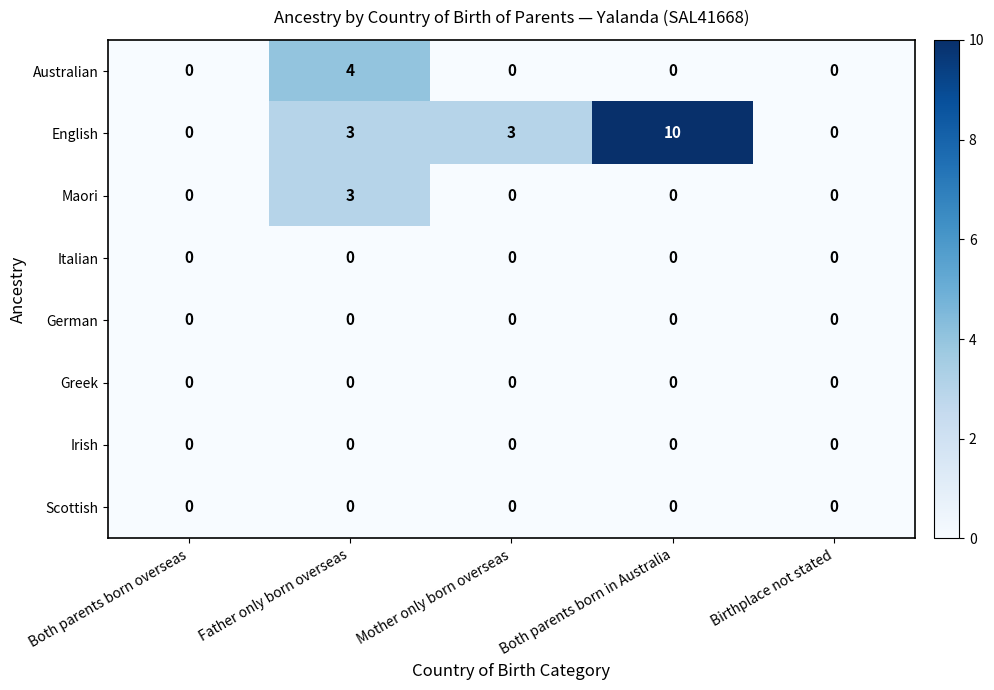

What is the difference between the highest and lowest values at Mother only born overseas?

3